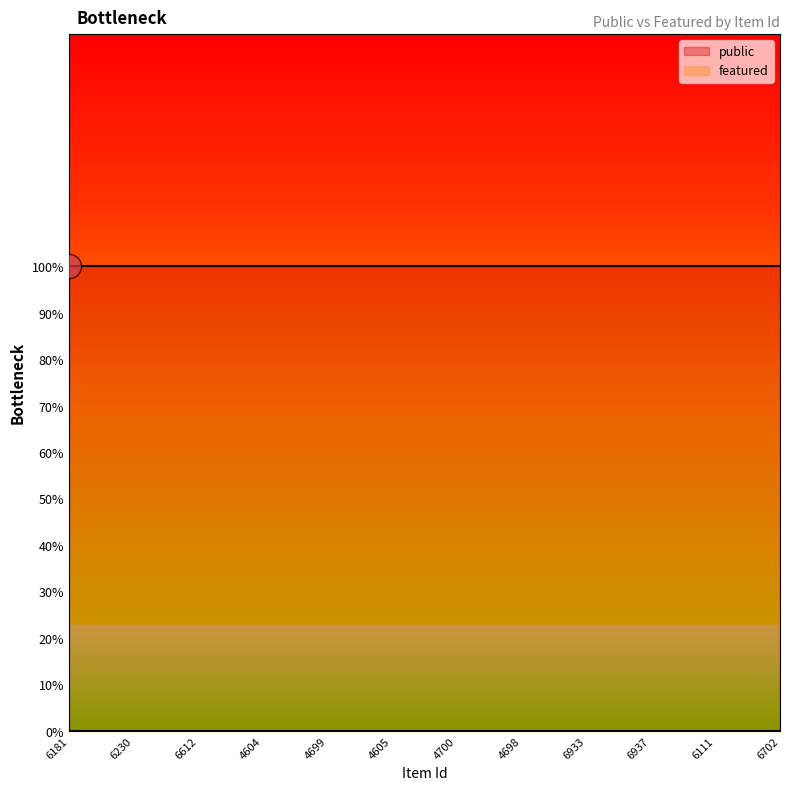

Is the value of public at 6612 greater than the value of featured at 6937?

Yes